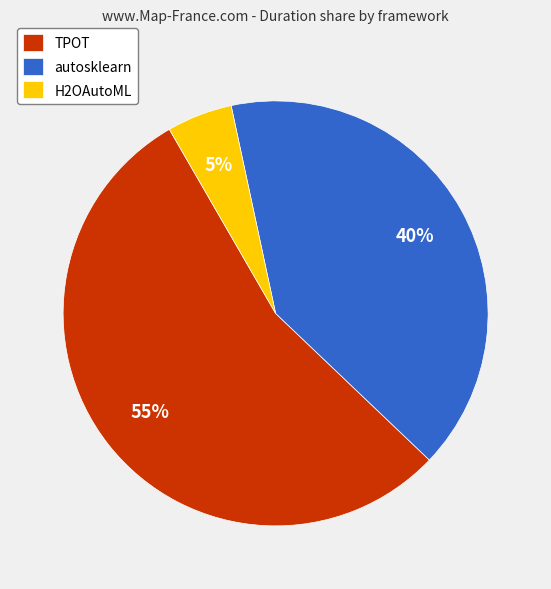

Is there a majority slice in this chart?

Yes